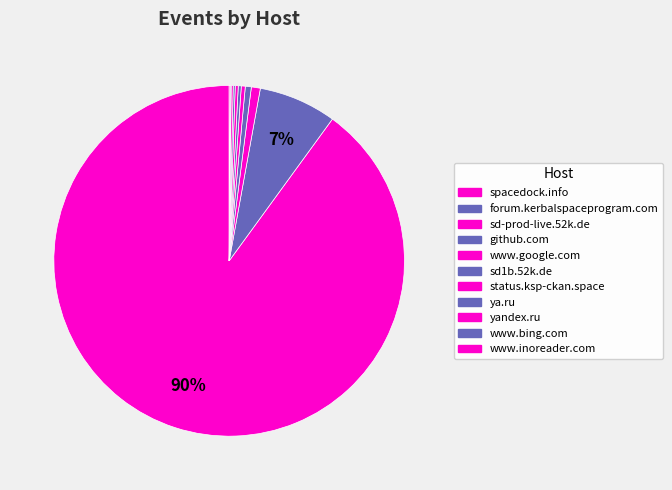

To the nearest percent, what is the average slice percentage?

9%